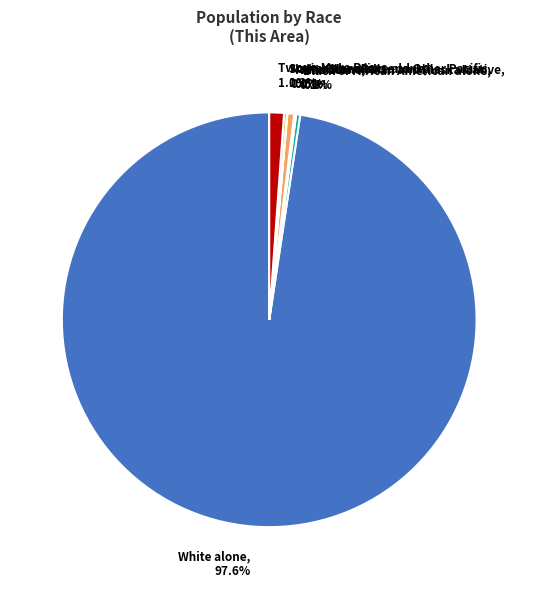

What is the ratio of the value at Two or More Races to the value at Black or African American alone?

3.7